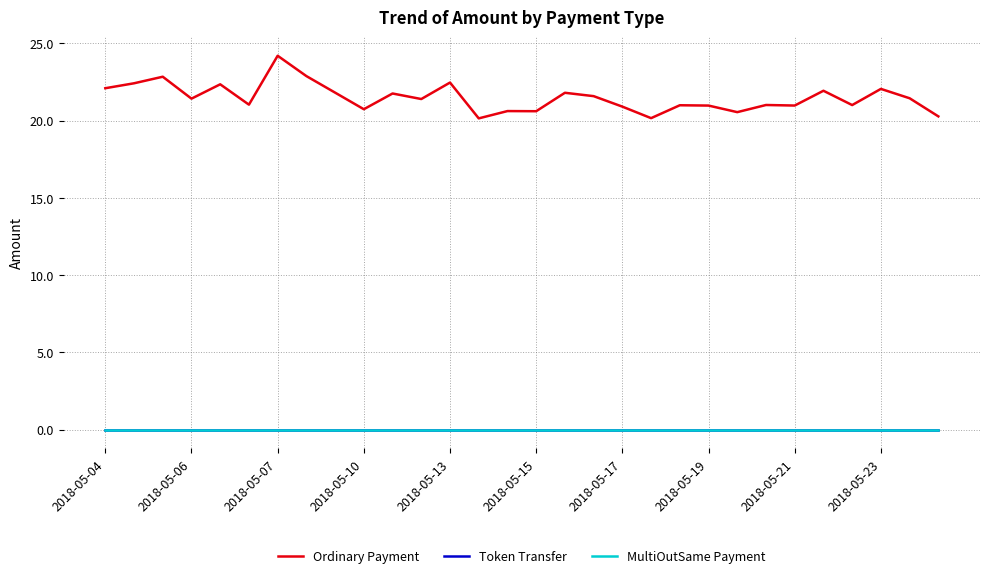

True or false: MultiOutSame Payment and Ordinary Payment intersect in this chart.

False